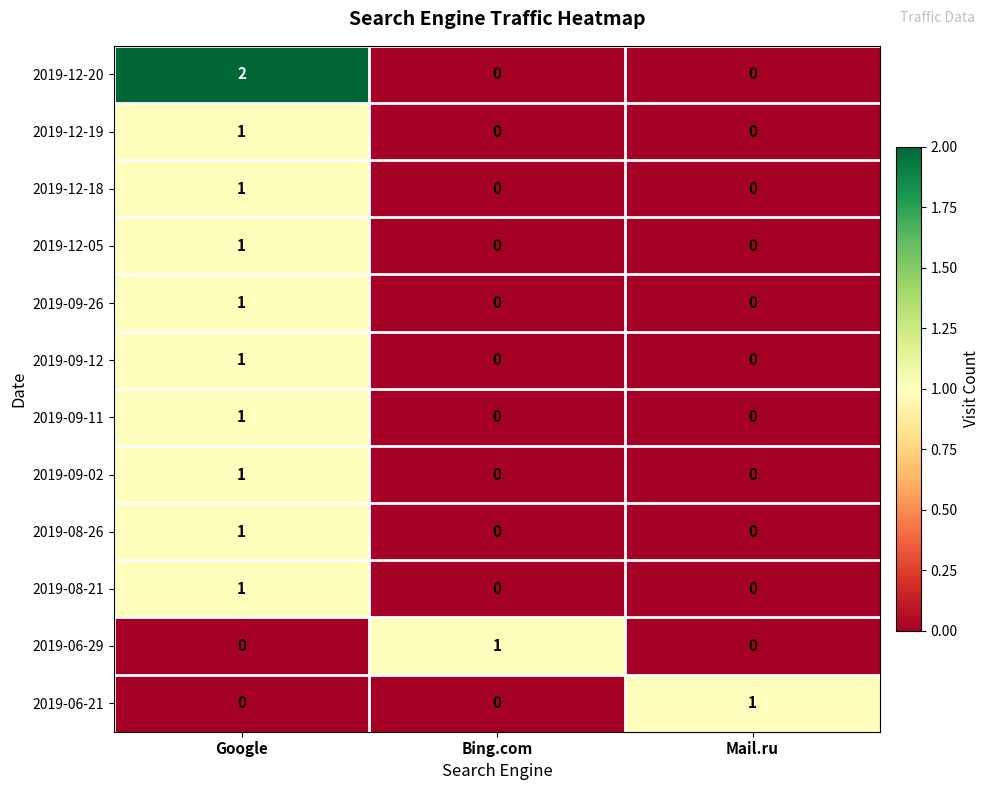

Which series has the widest spread of values?

2019-12-20